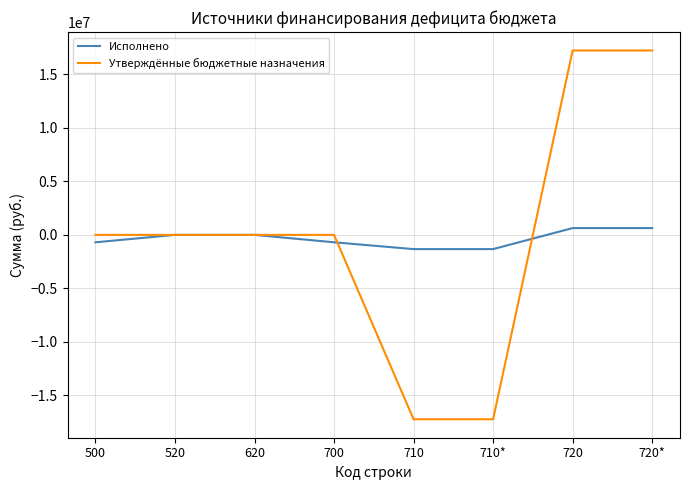

Which series changed the most between 620 and 700?

Исполнено